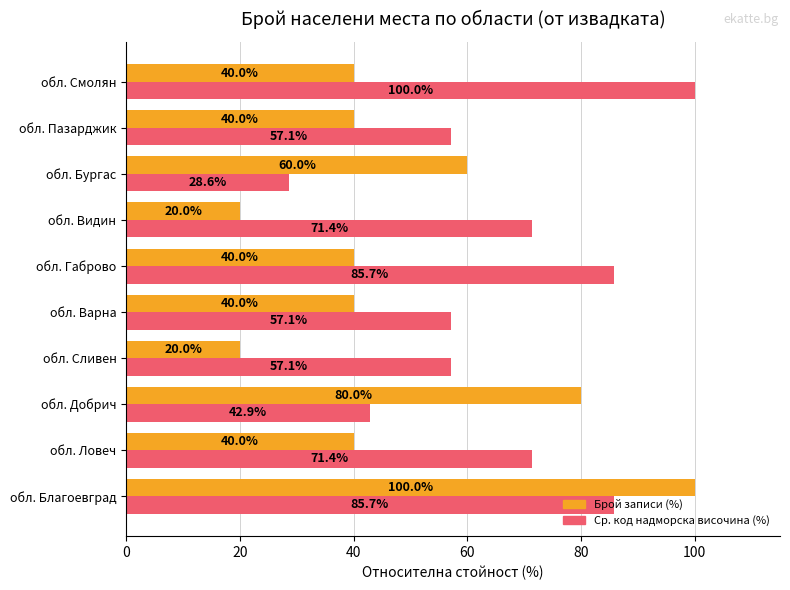

Rank the series by their average value, from lowest to highest.

Брой записи (%), Ср. код надморска височина (%)